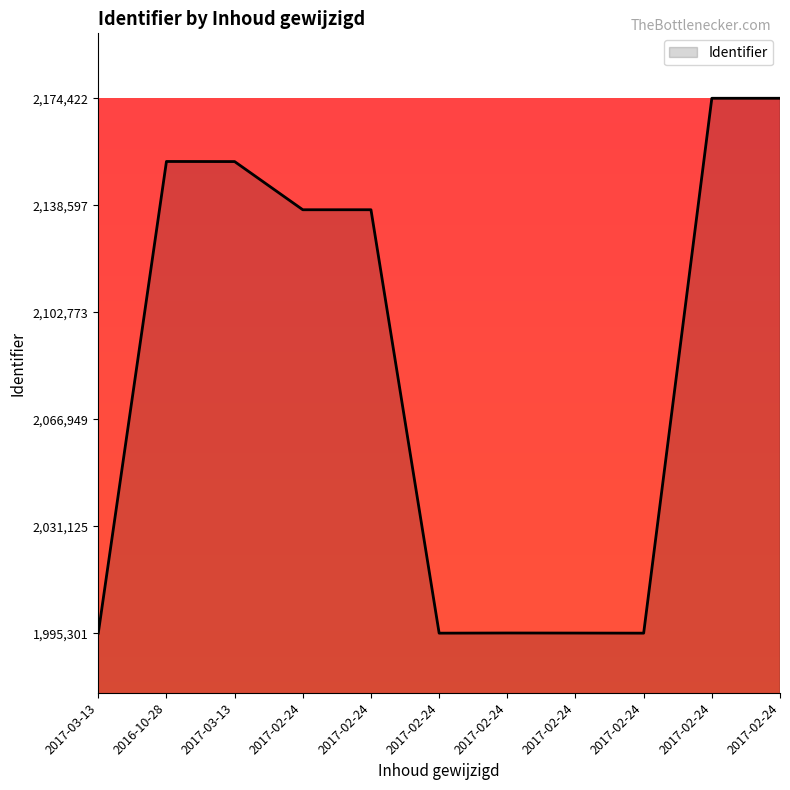

Which has a higher value, 2017-02-24 or 2017-03-13?

2017-02-24